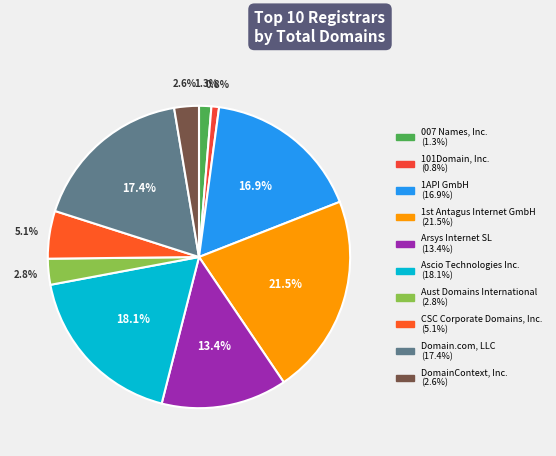

To the nearest percent, what is the difference between the largest and smallest slice percentages?

21%